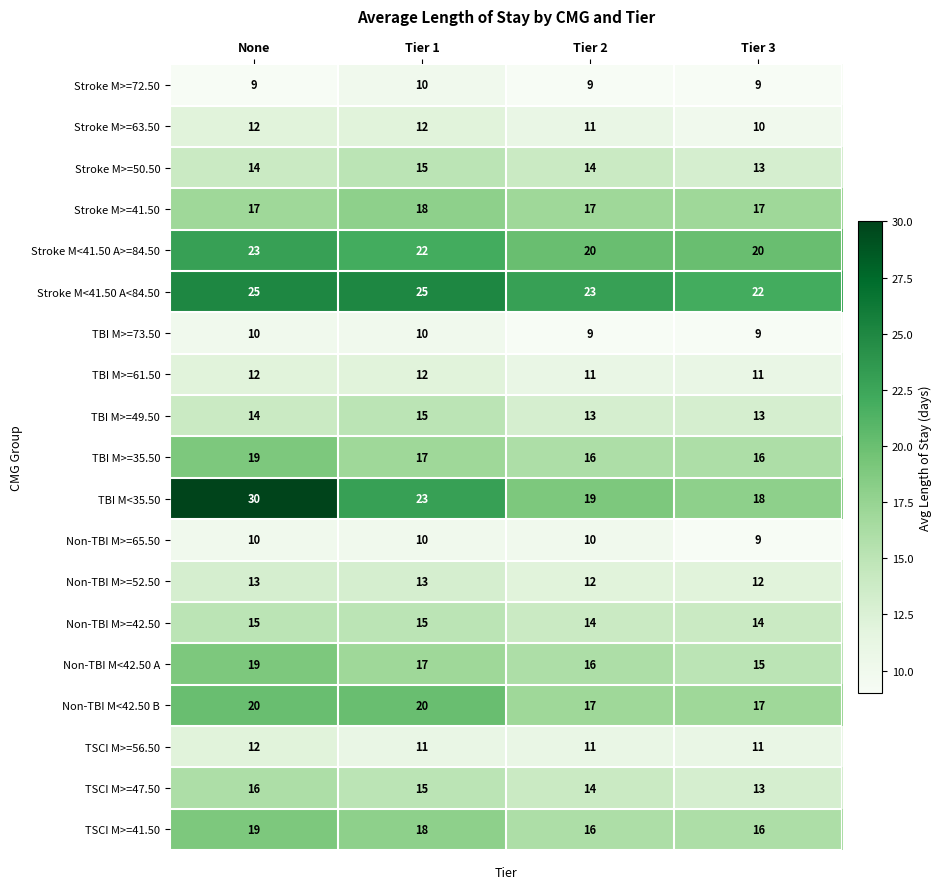

Is it true that Stroke M>=63.50 equals 8 at Tier 1?

False